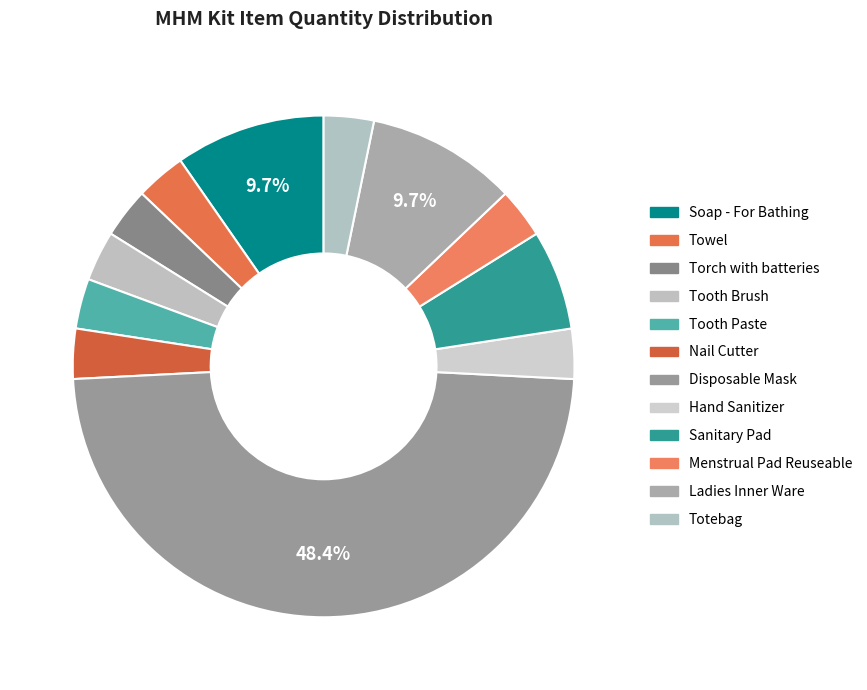

True or false: Towel accounts for 1% of the total.

False